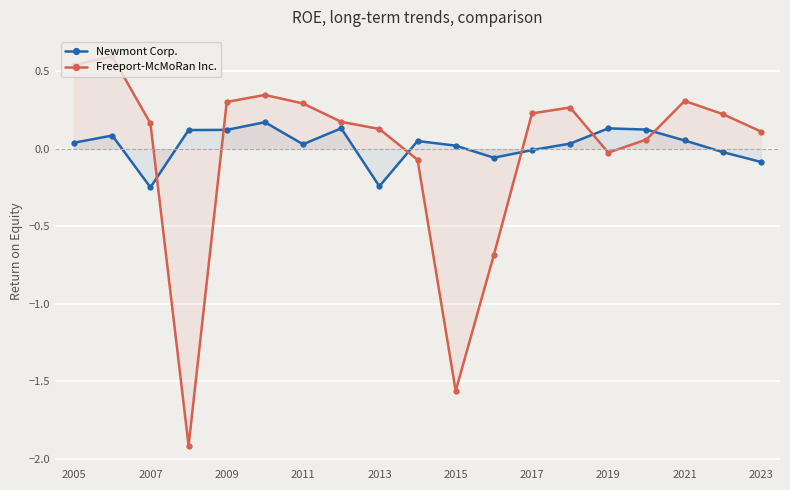

Is it true that Newmont Corp. equals 0.2 at 2015?

False